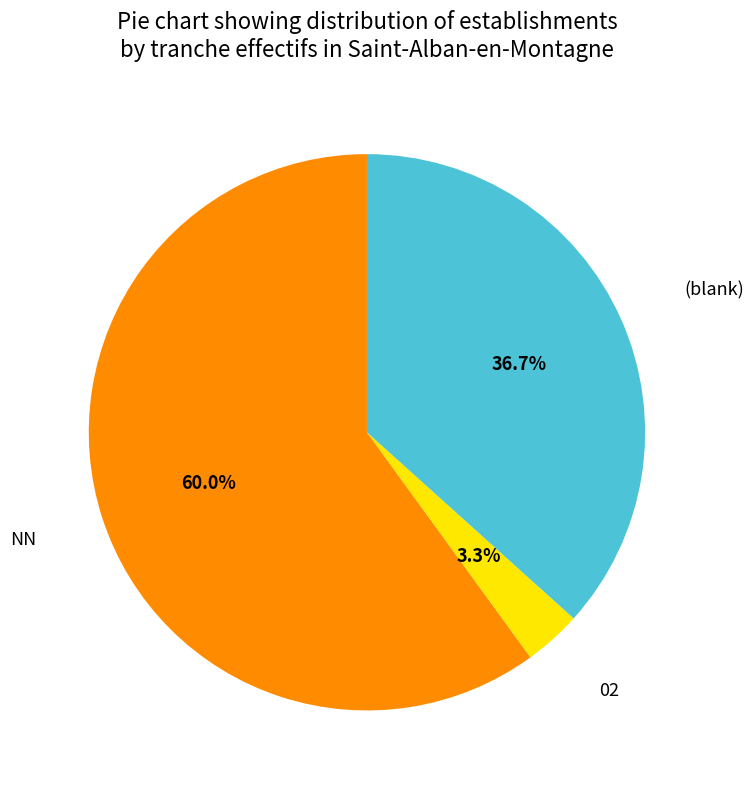

Which category has the biggest portion of the pie?

NN